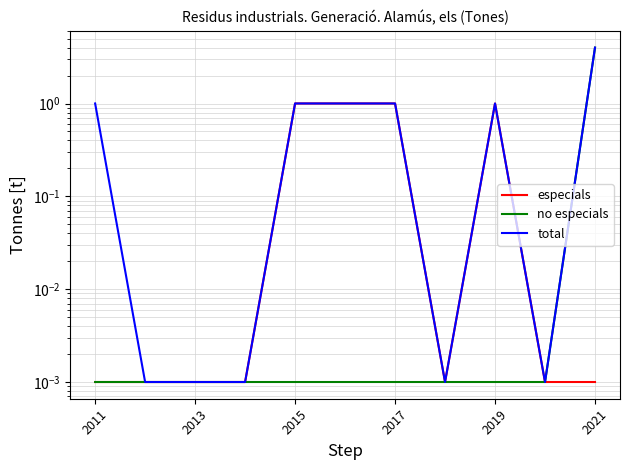

Which has a higher value, 2017 or 2019?

2019